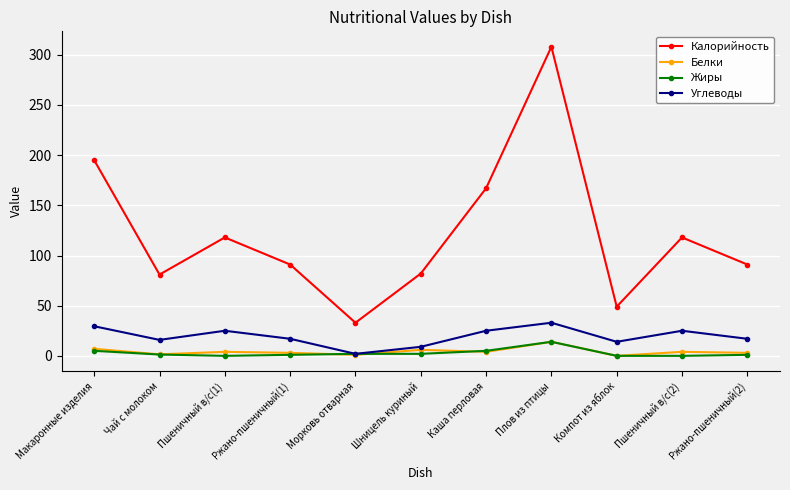

What is the difference between the second highest and minimum values in the Жиры series?

5.0